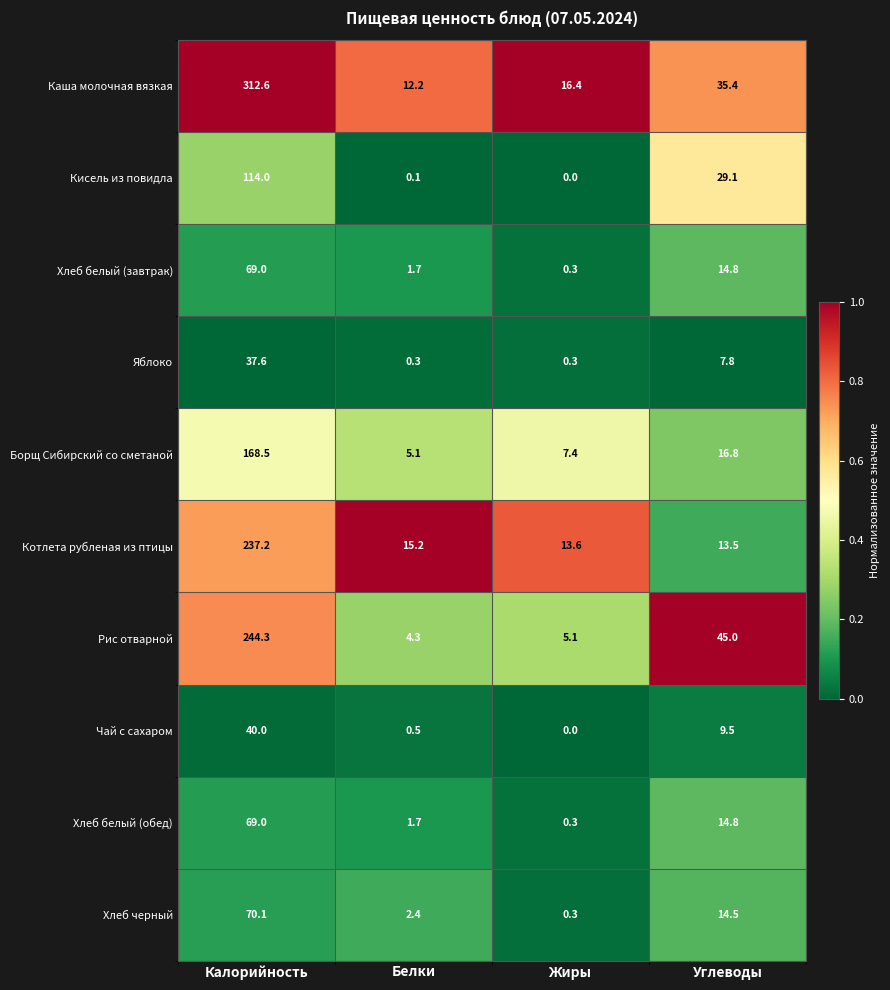

Which series has the largest range (max minus min)?

Каша молочная вязкая